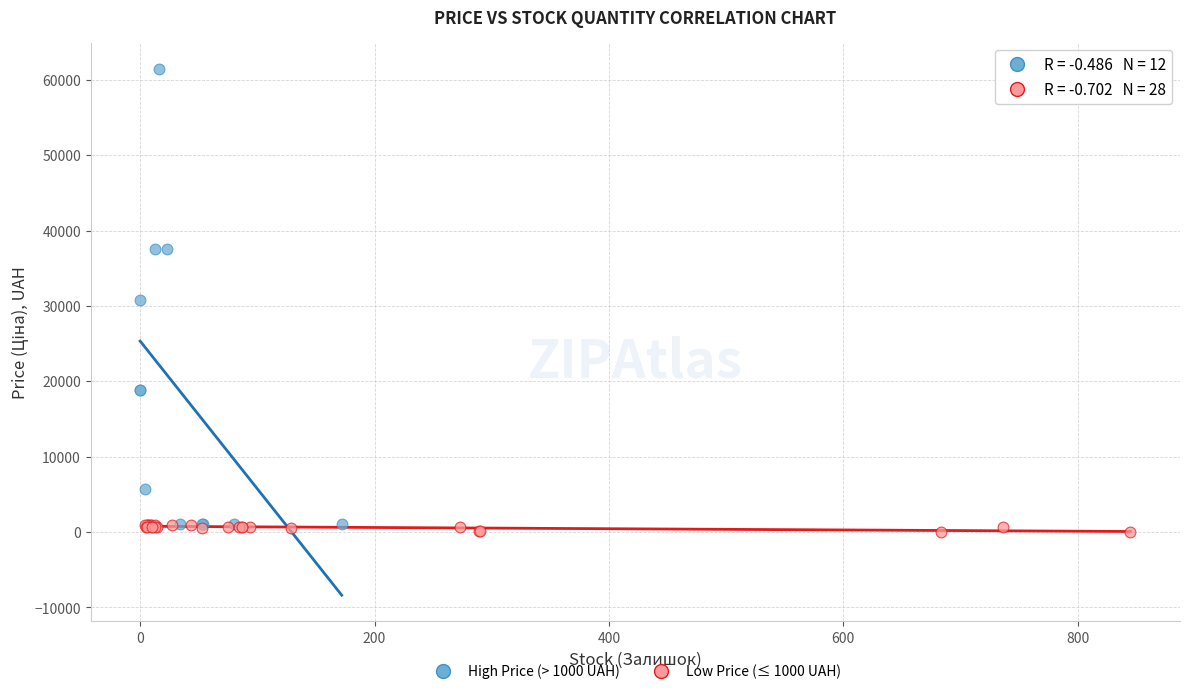

Which series has the largest Y range (max minus min)?

High Price (> 1000 UAH)